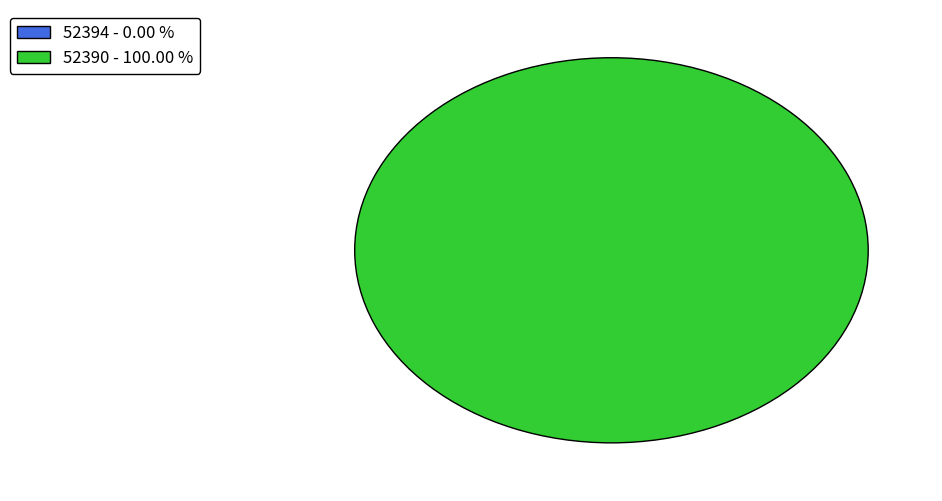

What percentage do 52390 and 52394 together represent?

100.0%